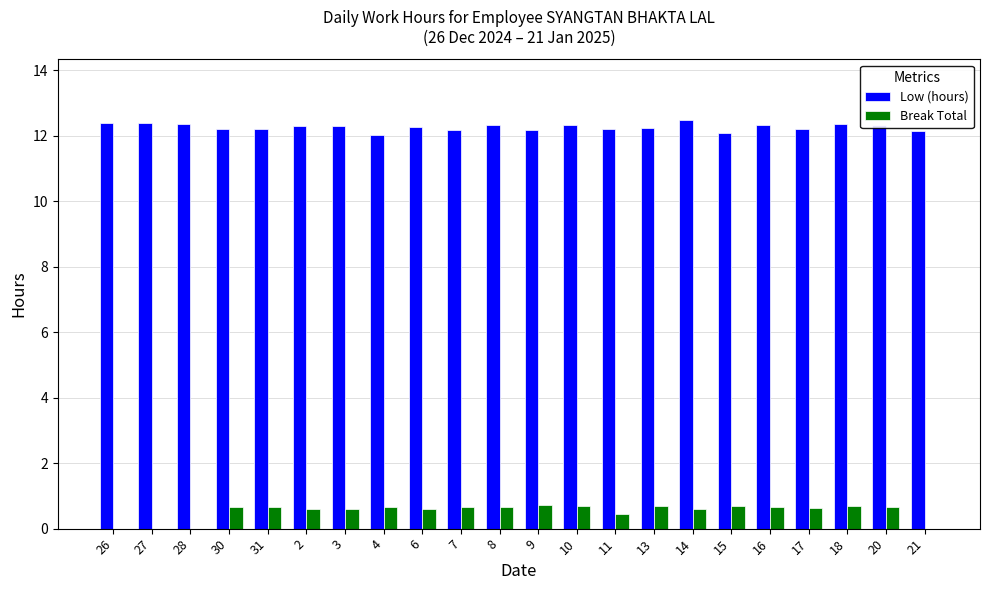

What is the sum of the Low (hours) values at 17 and 11?

24.4